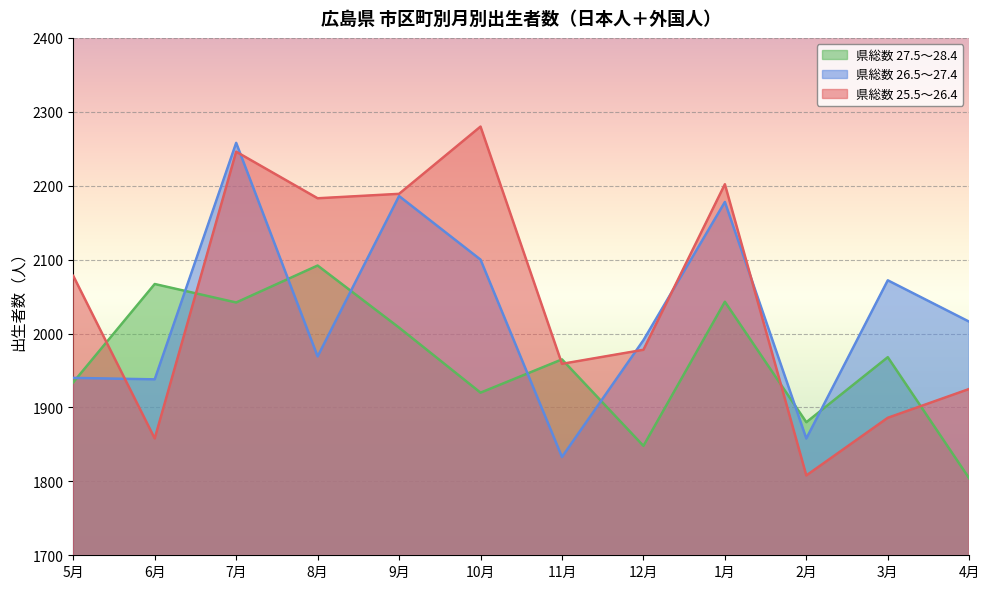

Rank the series by their maximum value, from highest to lowest.

県総数 25.5～26.4, 県総数 26.5～27.4, 県総数 27.5～28.4